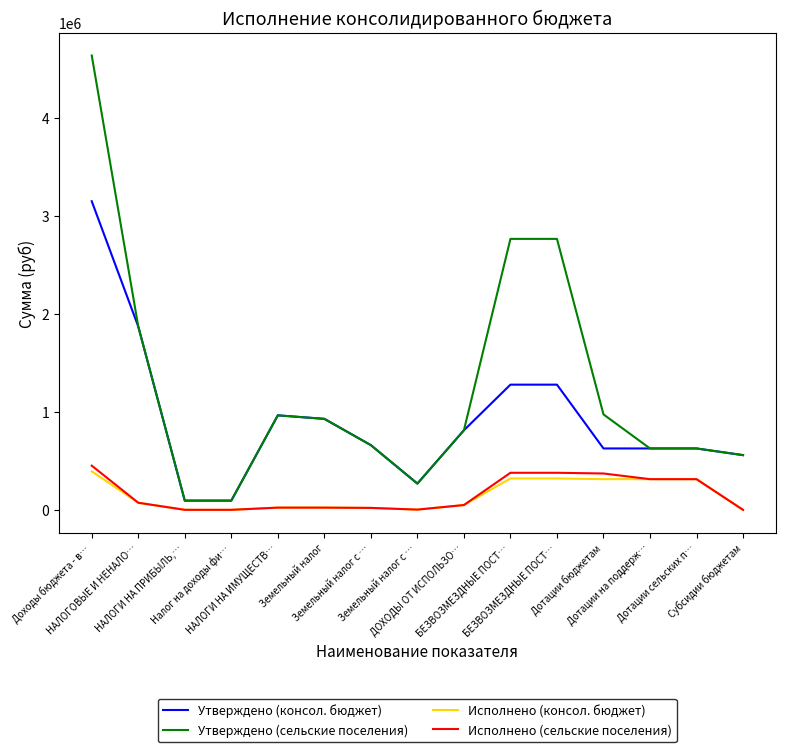

What is the sum of the Исполнено (консол. бюджет) values at НАЛОГИ НА ИМУЩЕСТВ… and Доходы бюджета - в…?

416463.8